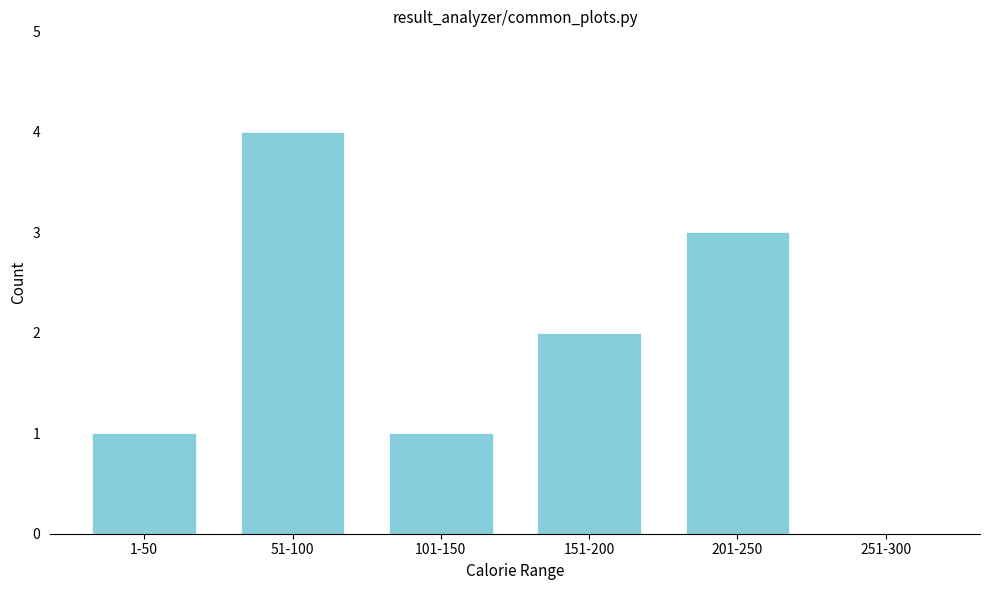

Reading right to left, list all the values displayed in this chart.

251-300=0	201-250=3	151-200=2	101-150=1	51-100=4	1-50=1